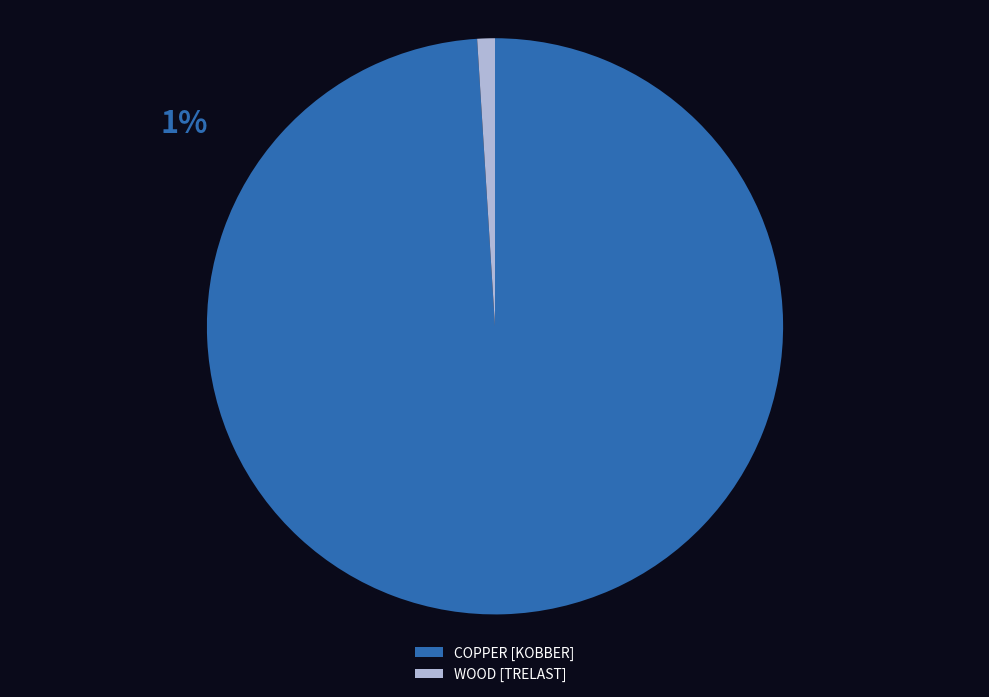

Rank the categories by value from highest to lowest.

COPPER [KOBBER], WOOD [TRELAST]